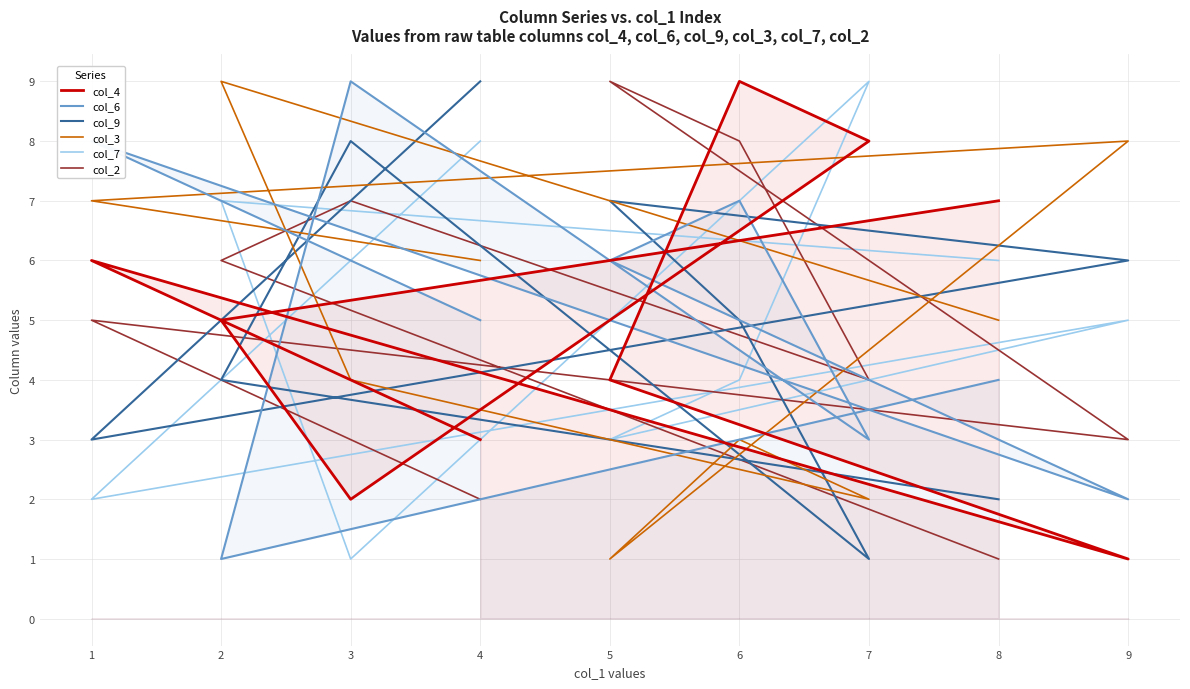

How many values in the col_9 series exceed 5?

4